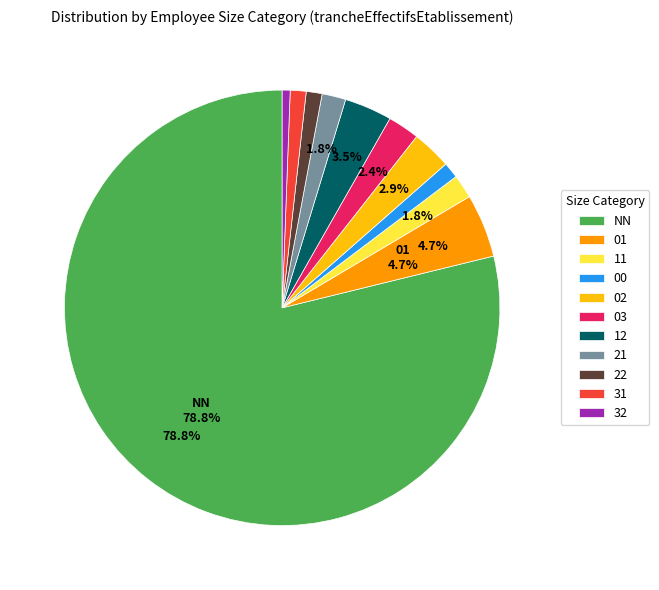

To the nearest percent, what percentage of the pie is 21?

2%